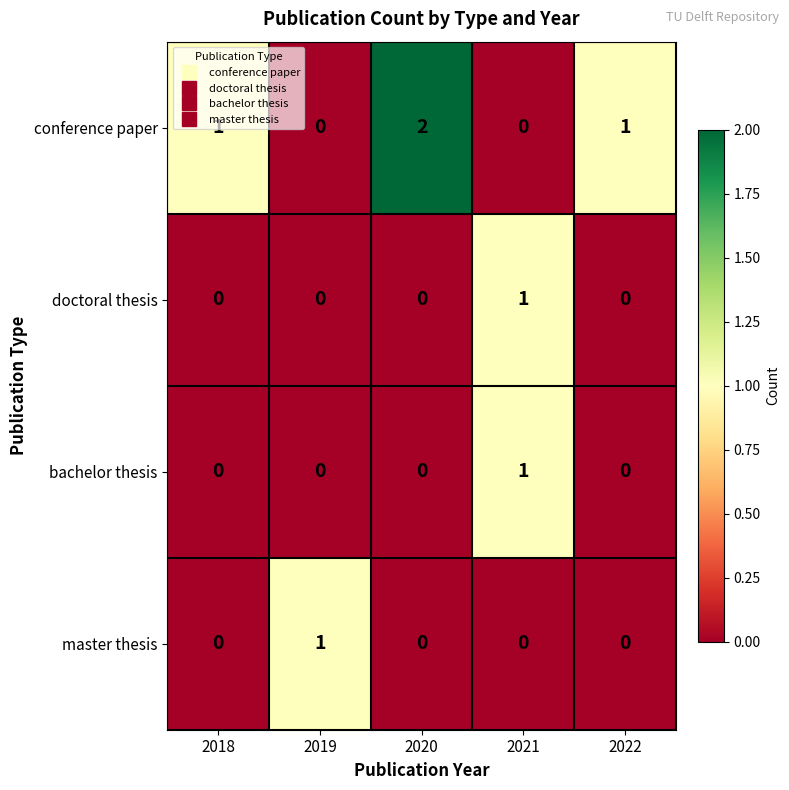

What is the sum of all conference paper values?

4